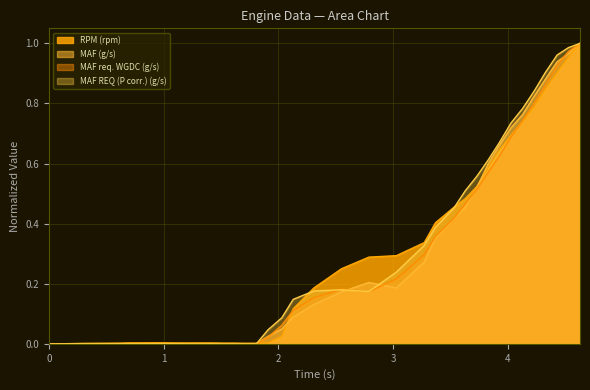

Which series has the largest total across all categories?

MAF REQ (P corr.) (g/s)